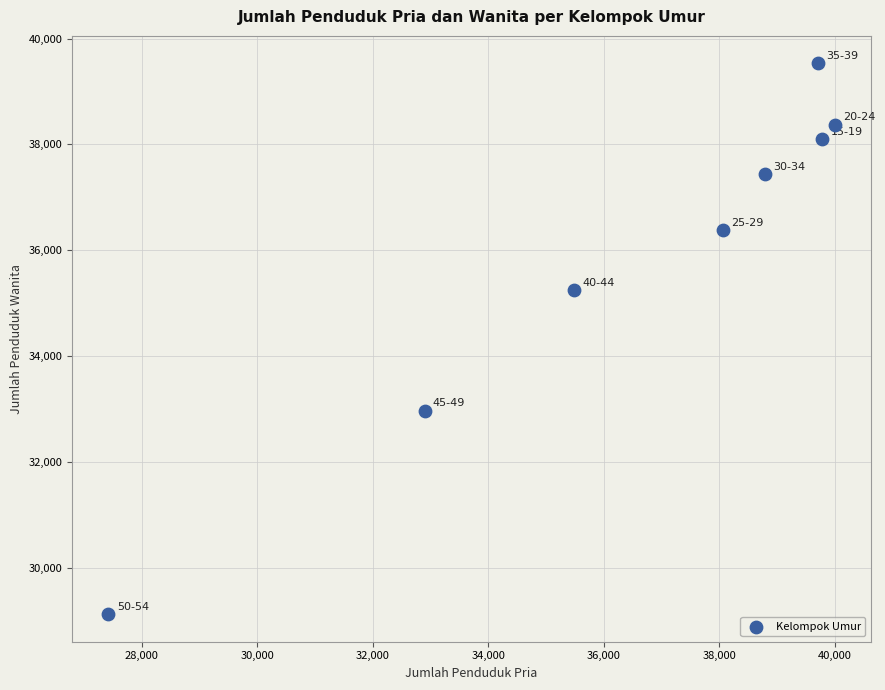

What Y value in the scatter plot is closest to 34331?

35255